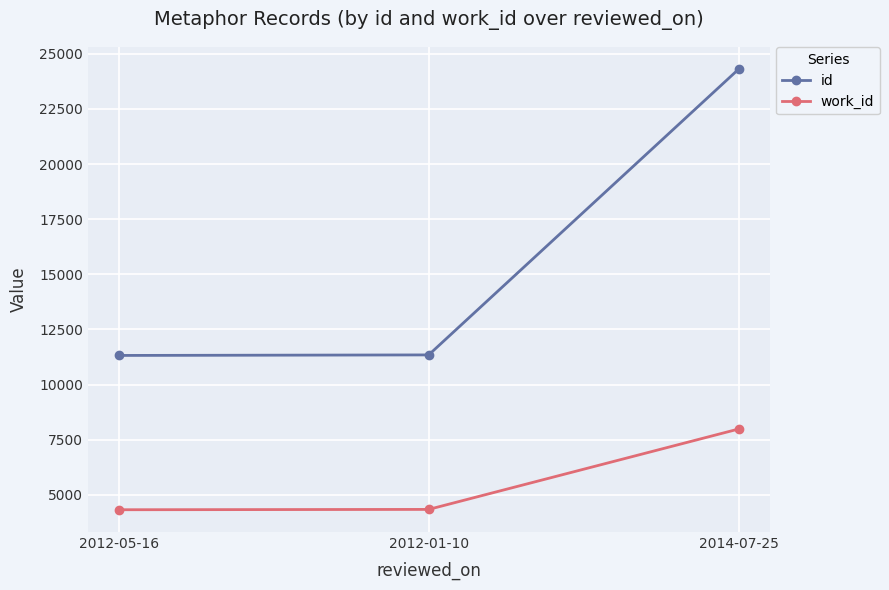

What is the minimum value for id?

11322